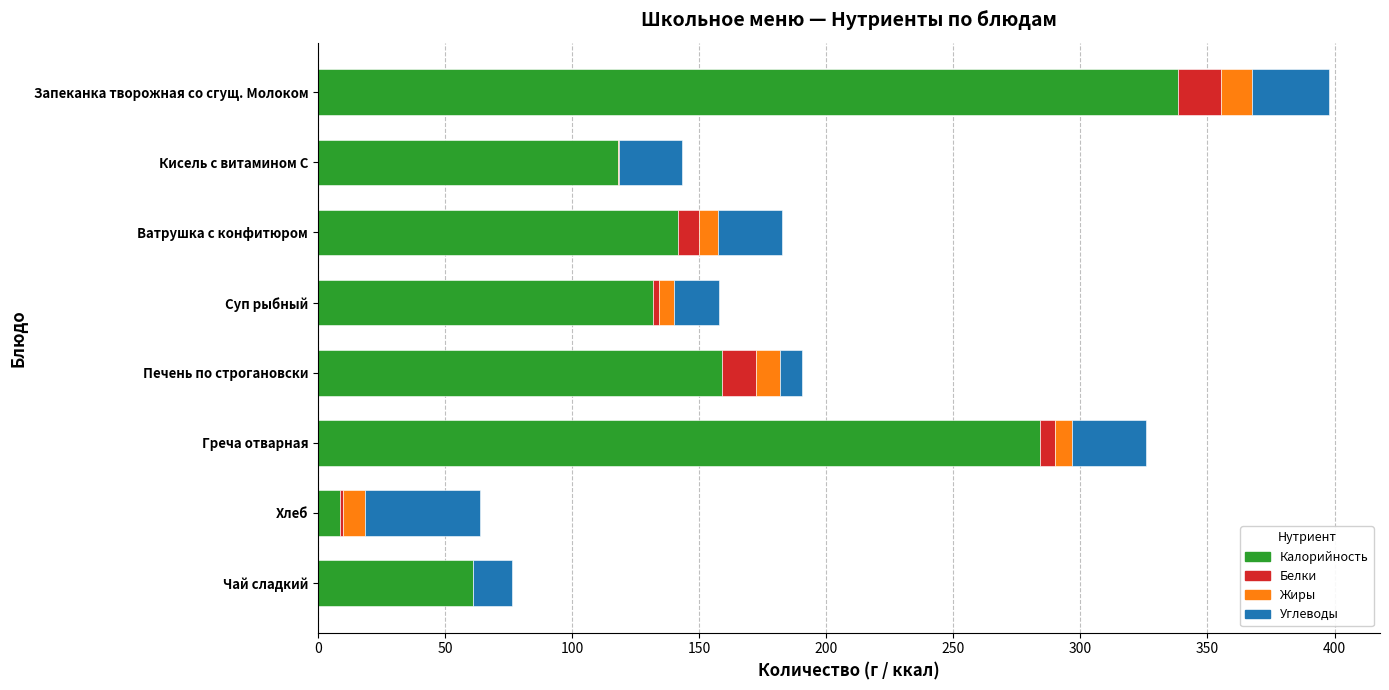

What is the maximum value for Калорийность?

338.6